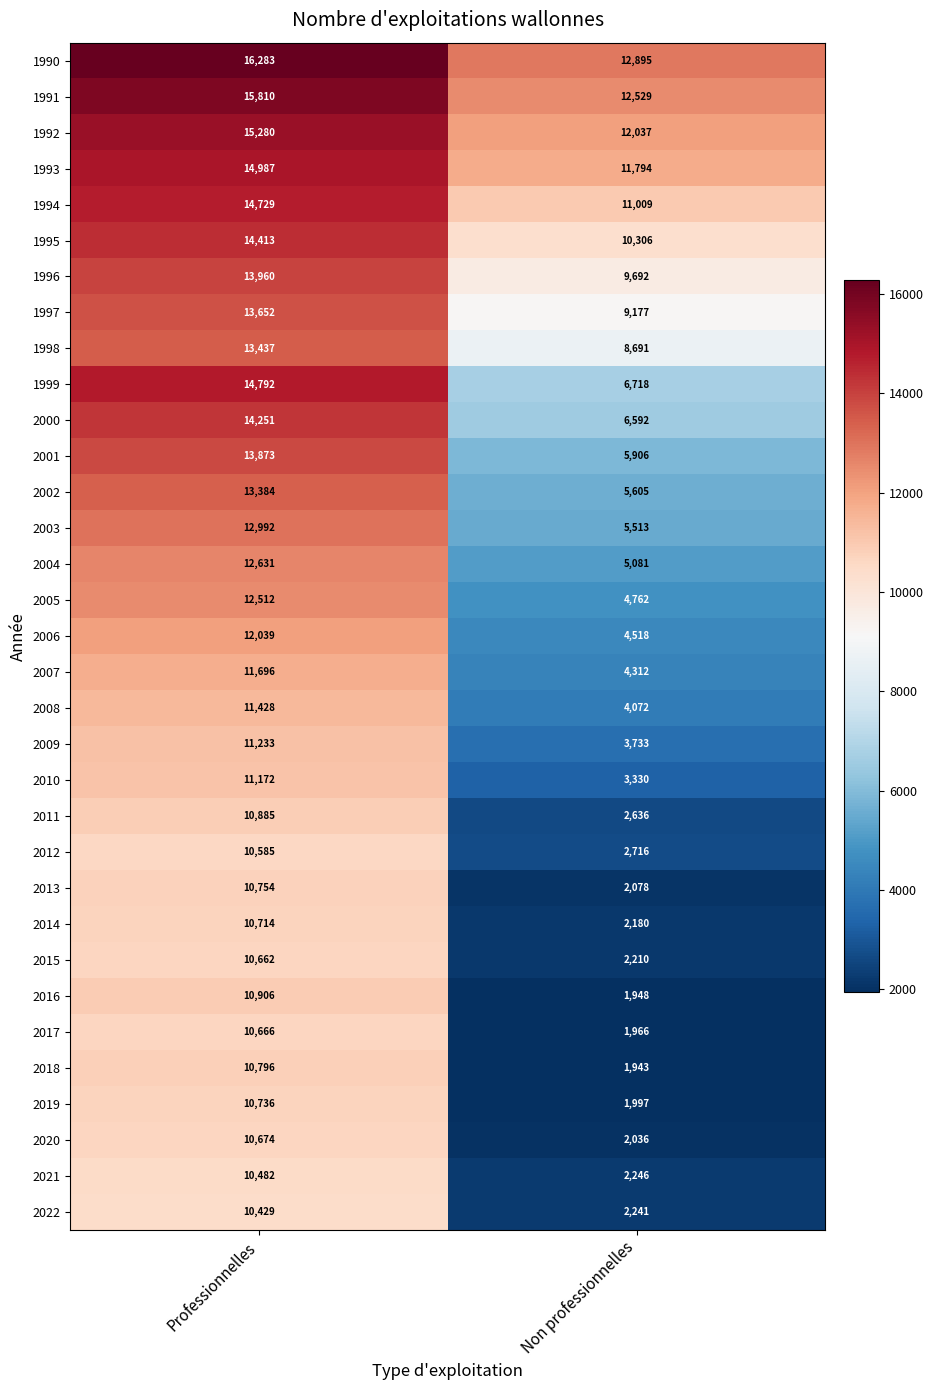

What is the sum of all 2002 values?

18989